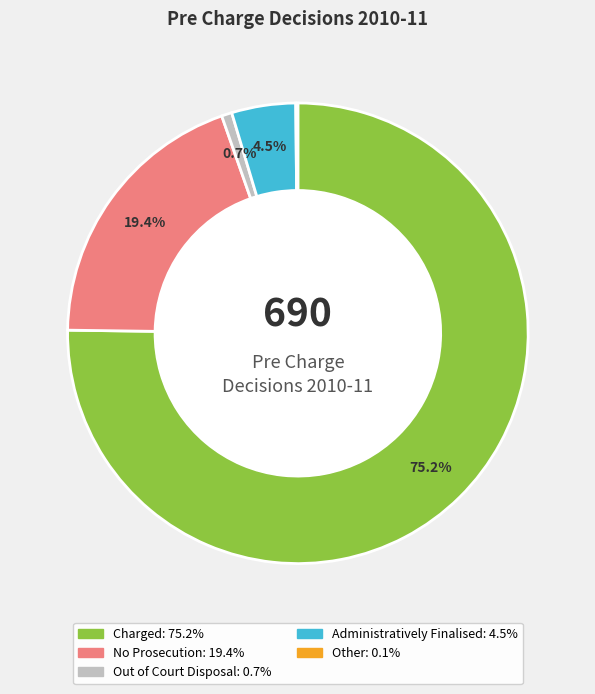

What is the largest slice in the pie chart?

Charged